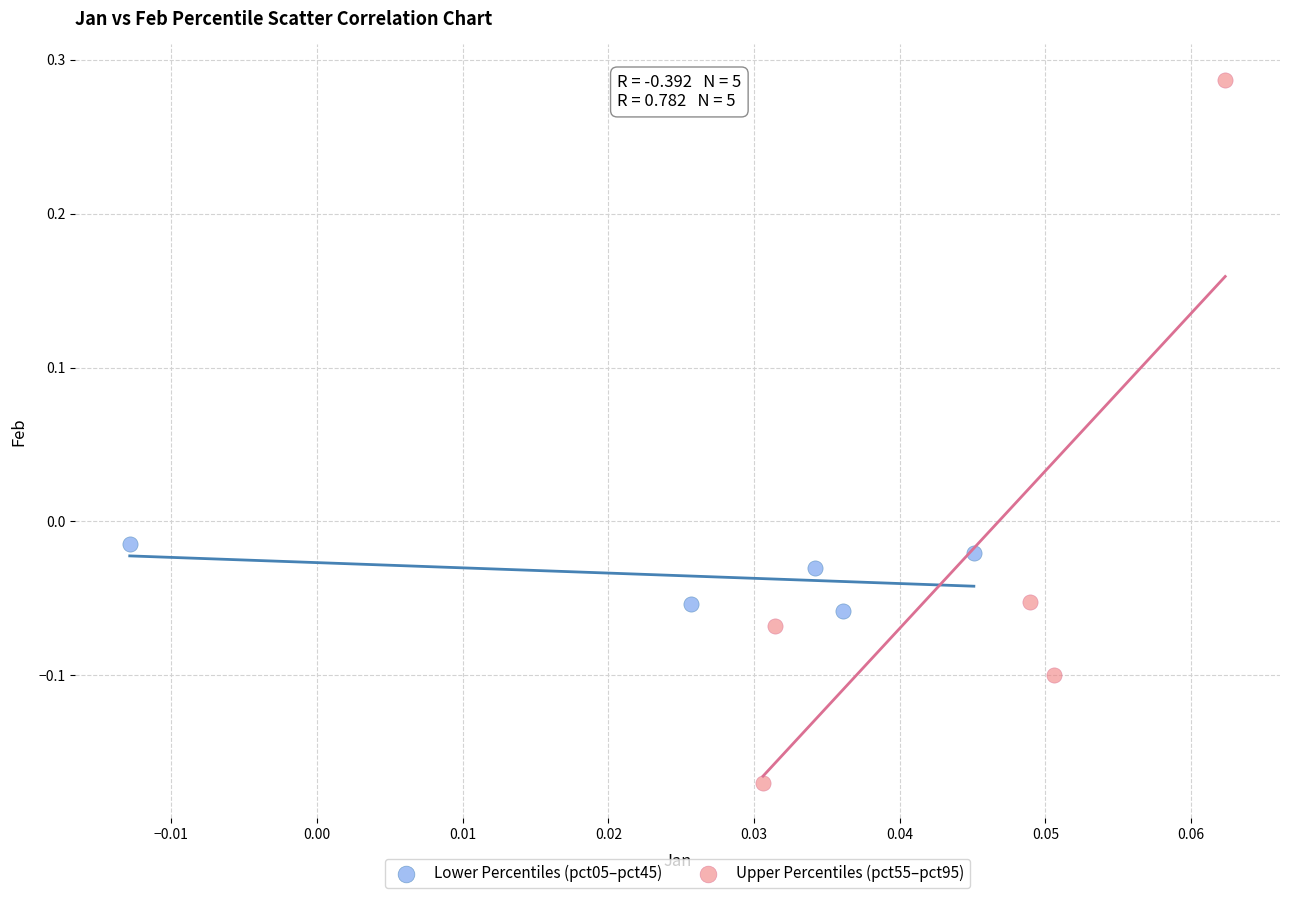

Which series contains the lowest Y value?

Upper Percentiles (pct55–pct95)